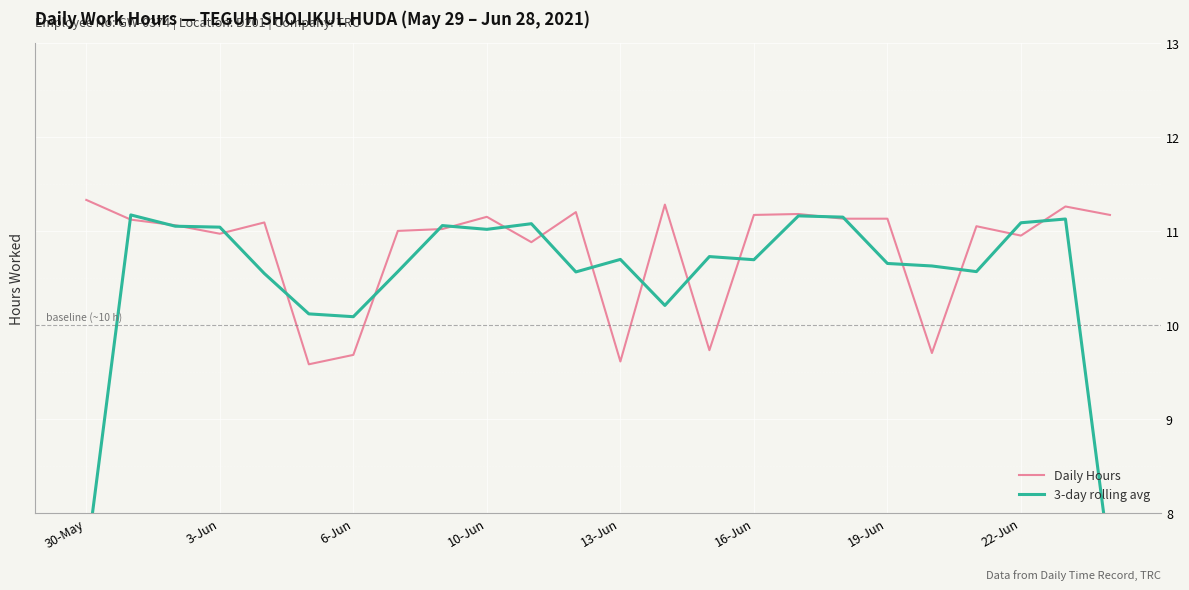

List the series in order of their overall mean, lowest first.

3-day rolling avg, Daily Hours